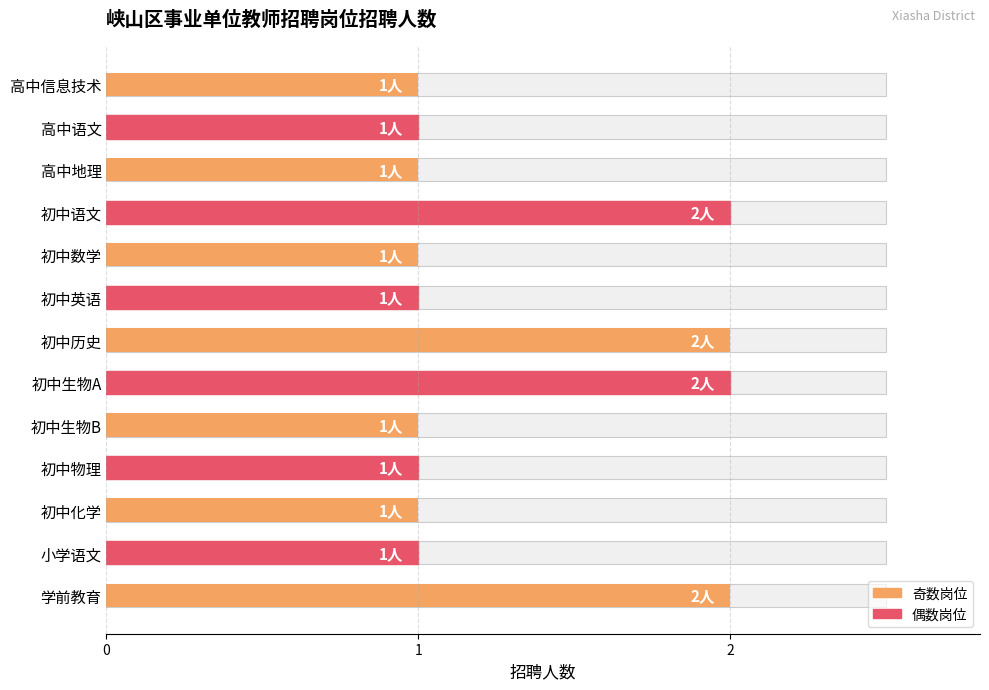

Reading left to right, transcribe all the data shown in this chart.

1	1	1	2	1	1	2	2	1	1	1	1	2